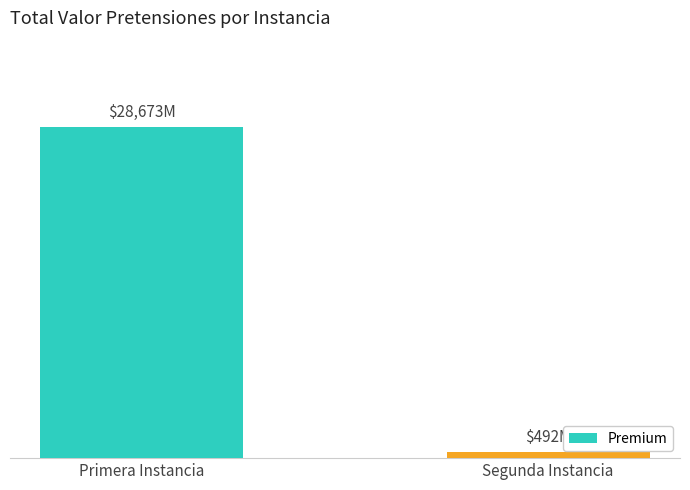

What is the sum of all values?

29164551239